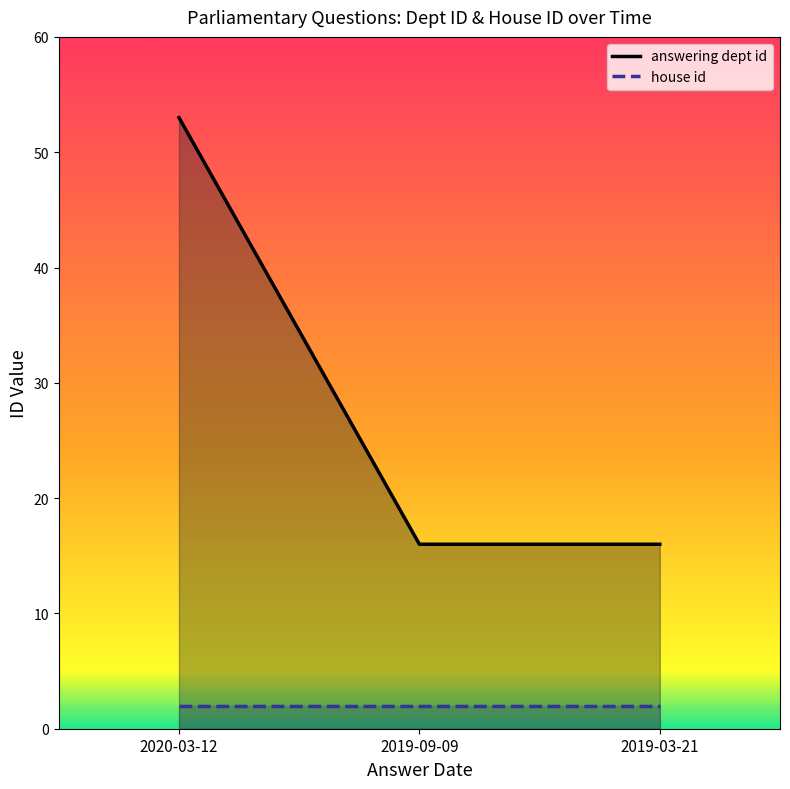

True or false: the data shows 53 at 2020-03-12.

True